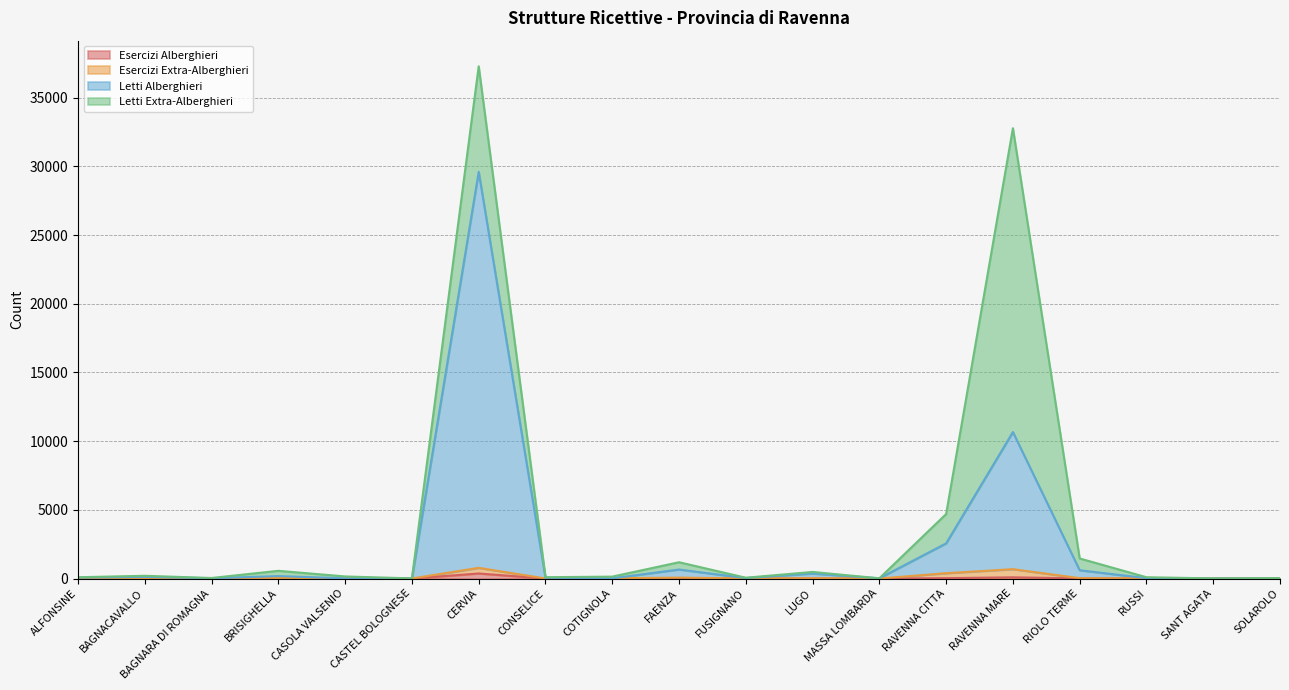

Between BRISIGHELLA and RUSSI, which is larger?

BRISIGHELLA